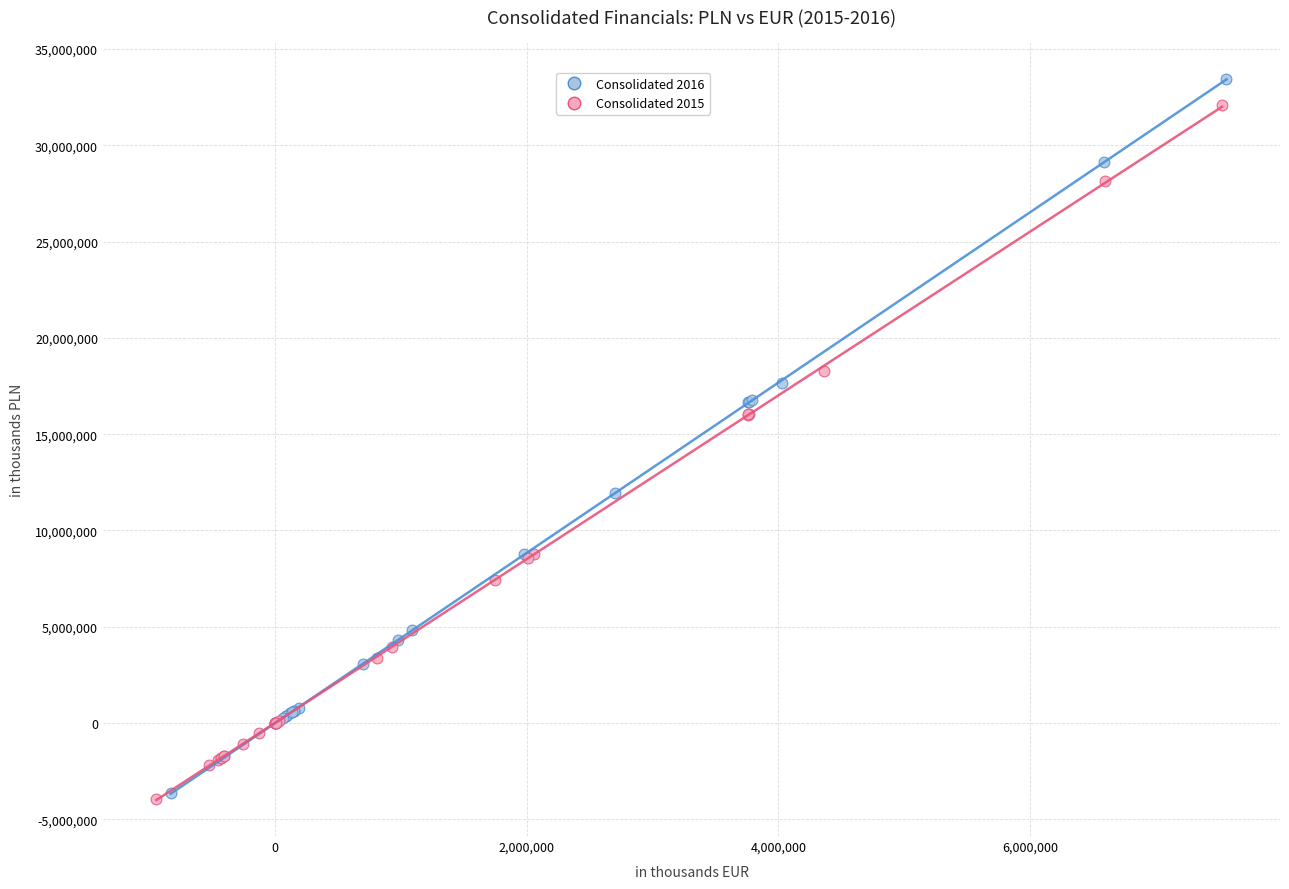

Which series has the widest spread of Y values?

Consolidated 2016